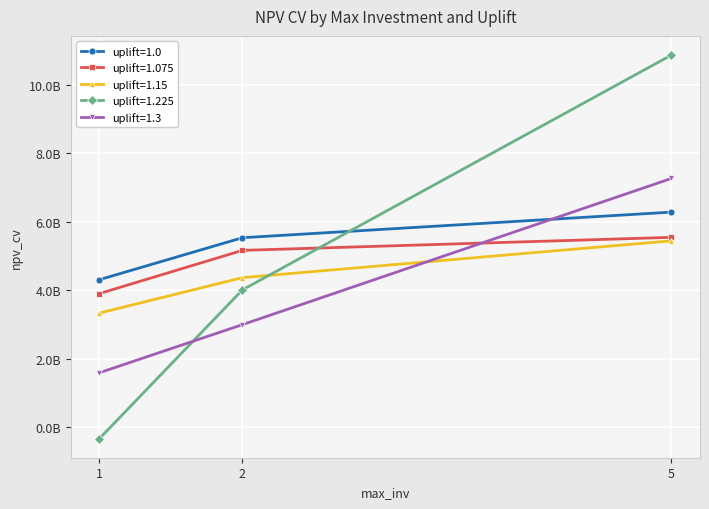

Reading left to right, extract all data points from this chart.

uplift=1.0: 4311609101.4	5536363737.6	6284208996.8
uplift=1.075: 3905977428.1	5166808777.1	5547515201.0
uplift=1.15: 3336216804.9	4370251614.5	5445869777.7
uplift=1.225: -330295108.3	4013861366.7	10871930496.4
uplift=1.3: 1593344969.9	2997576475.8	7268081484.9